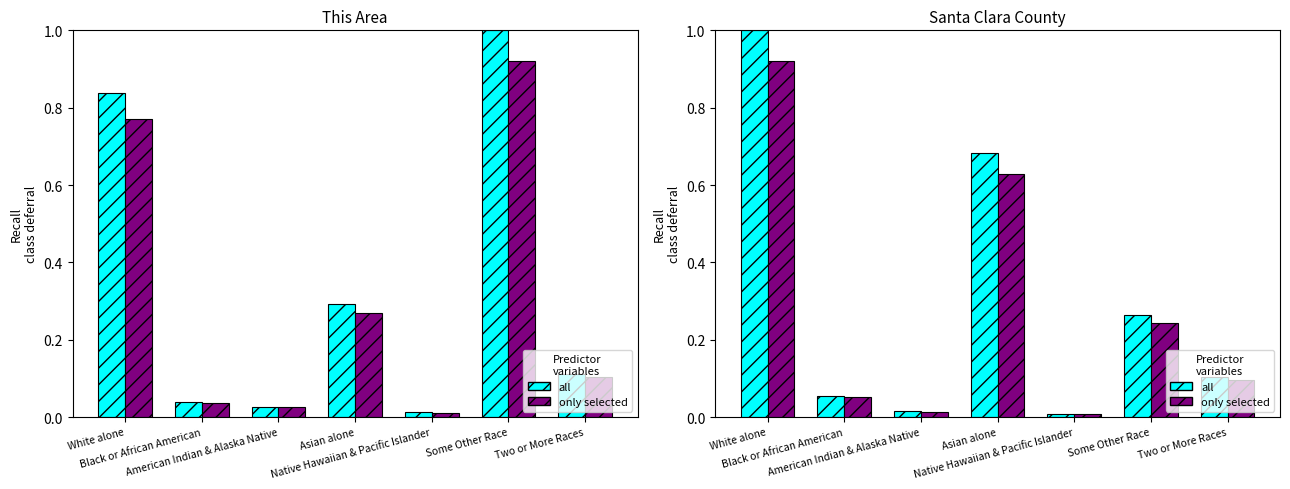

True or false: only selected has a value of 0.0 at American Indian & Alaska Native.

True